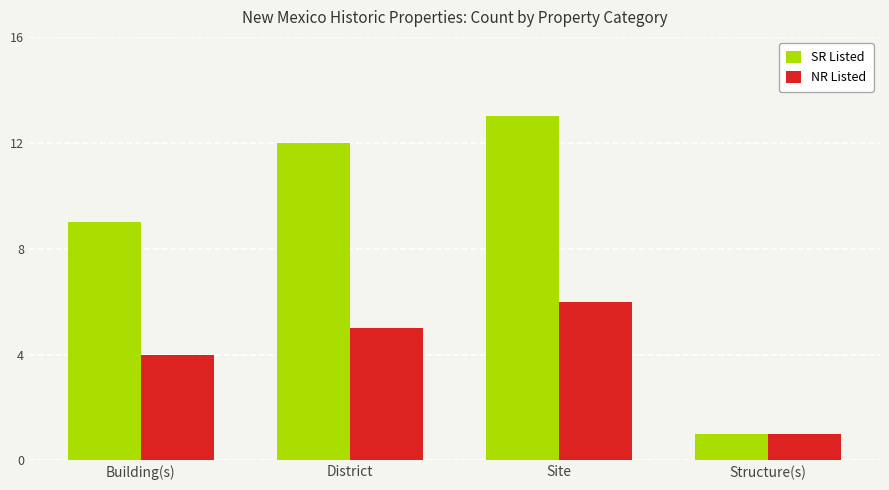

Which series has the largest total across all categories?

SR Listed